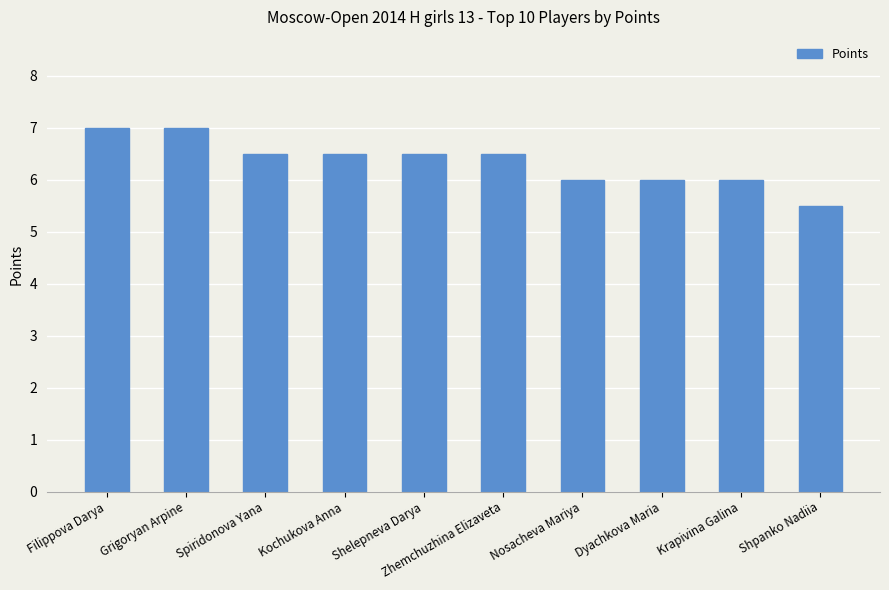

What is the maximum value shown in the chart?

7.0